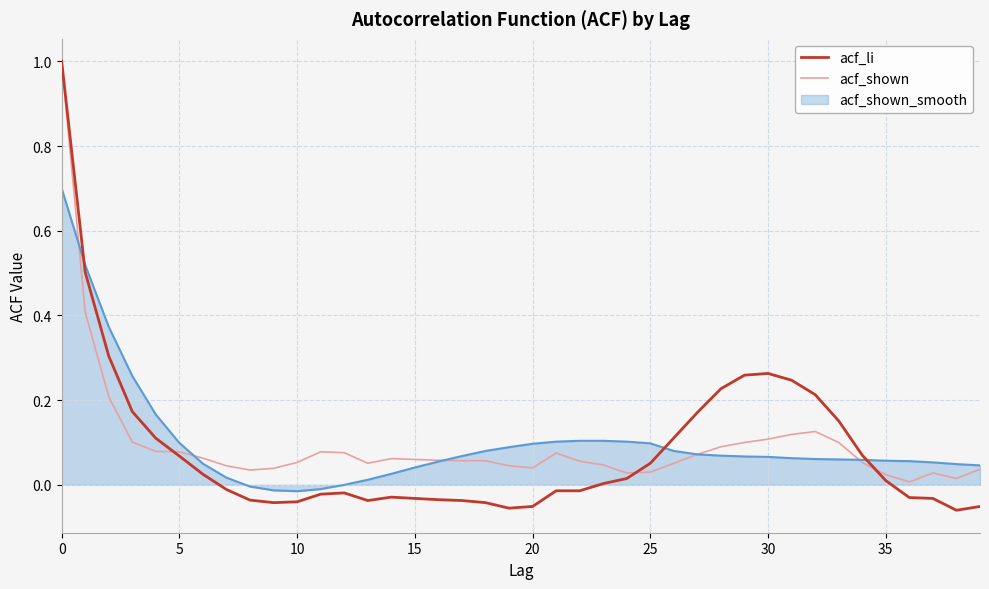

What is the maximum value shown in the chart?

1.0